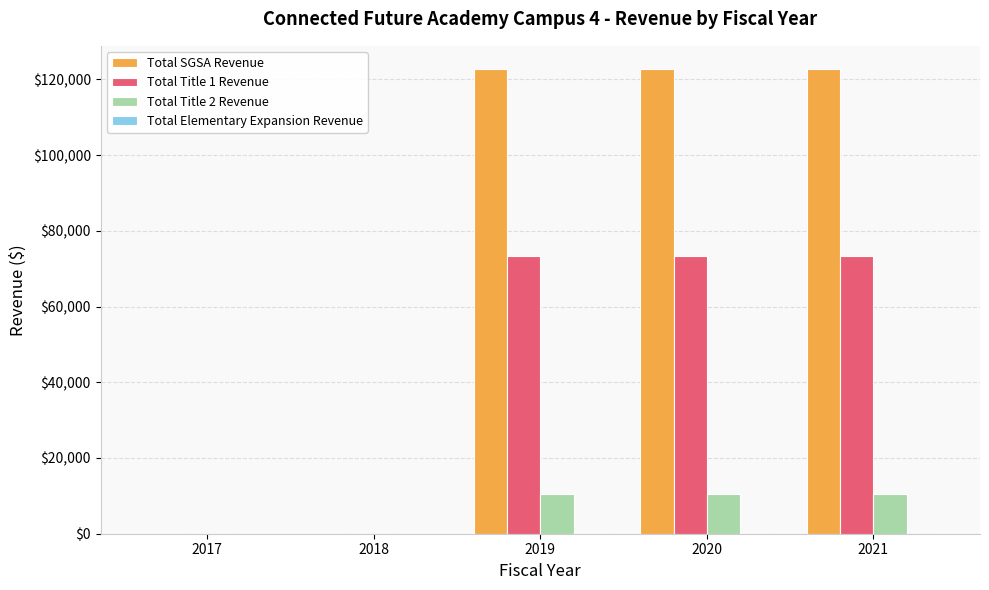

Which series has the largest total across all categories?

Total SGSA Revenue